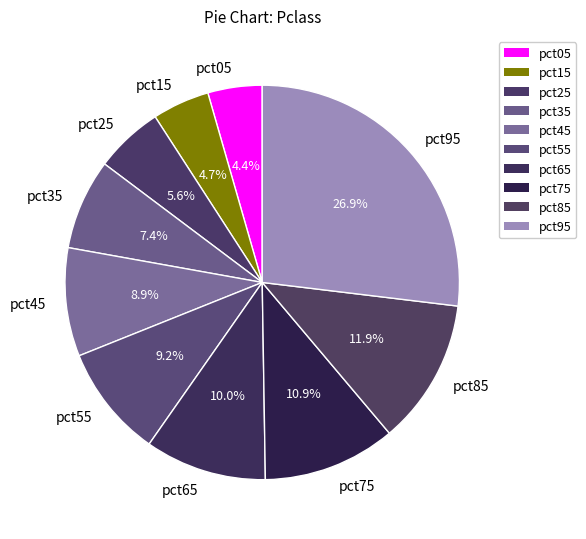

To the nearest percent, what percentage of the pie is pct15?

5%